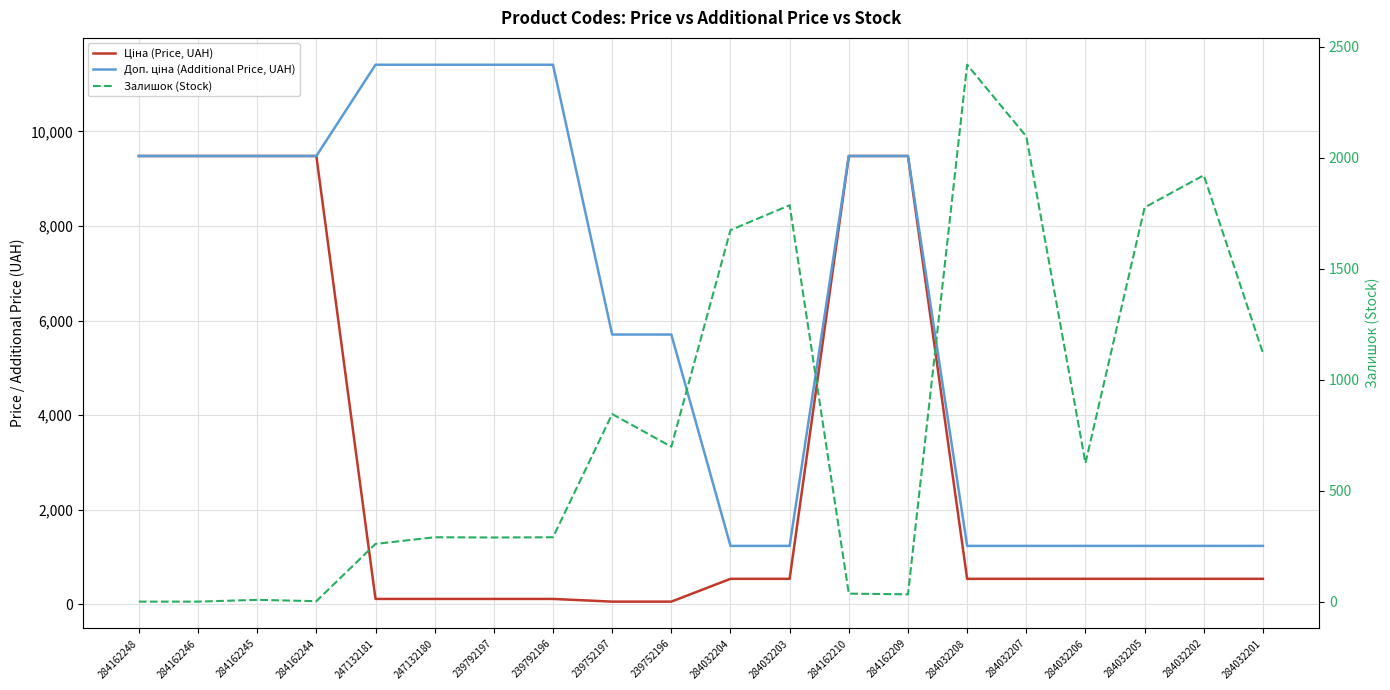

What is the total value across all series at 284162210?

18996.1